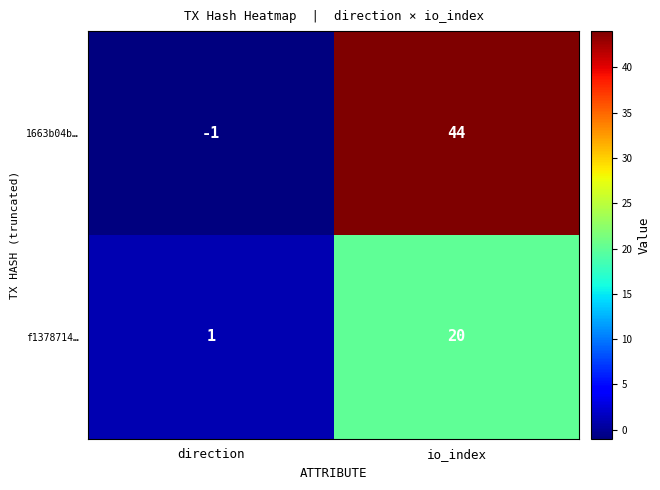

Rank the series at io_index from highest to lowest value.

1663b04b…, f1378714…